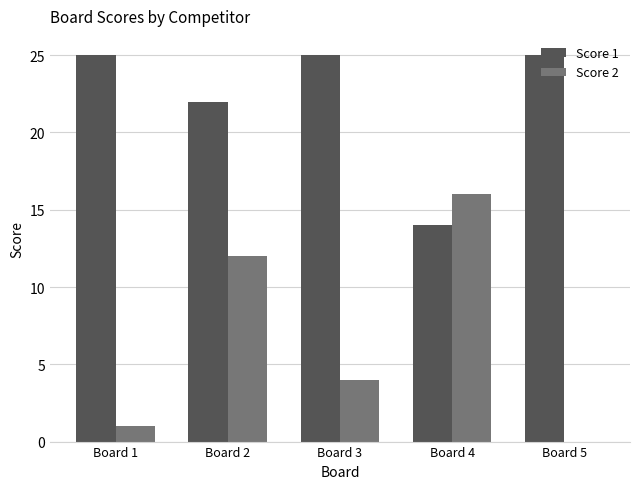

Are the bars grouped side by side (vs. stacked)?

Yes